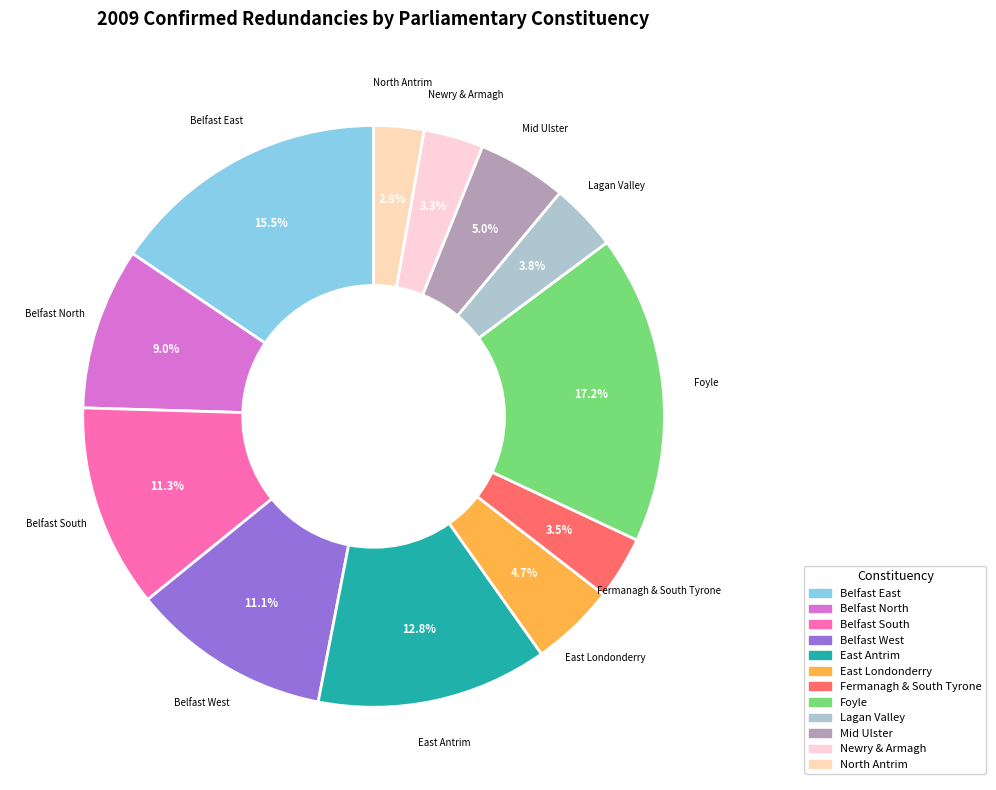

Is there any slice that represents more than half of the pie?

No